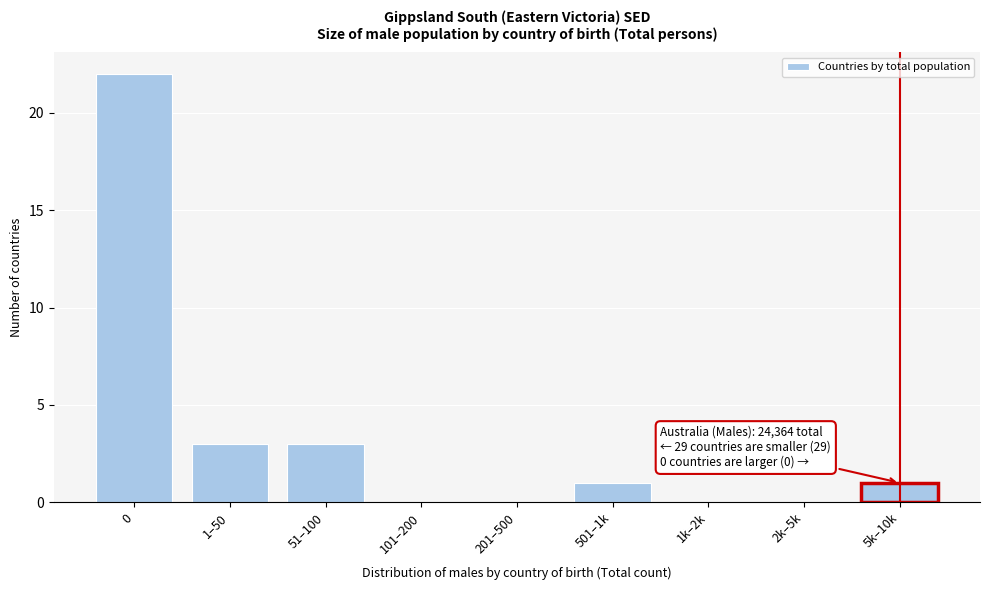

Reading right to left, list all the values displayed in this chart.

5k–10k=1	2k–5k=0	1k–2k=0	501–1k=1	201–500=0	101–200=0	51–100=3	1–50=3	0=22